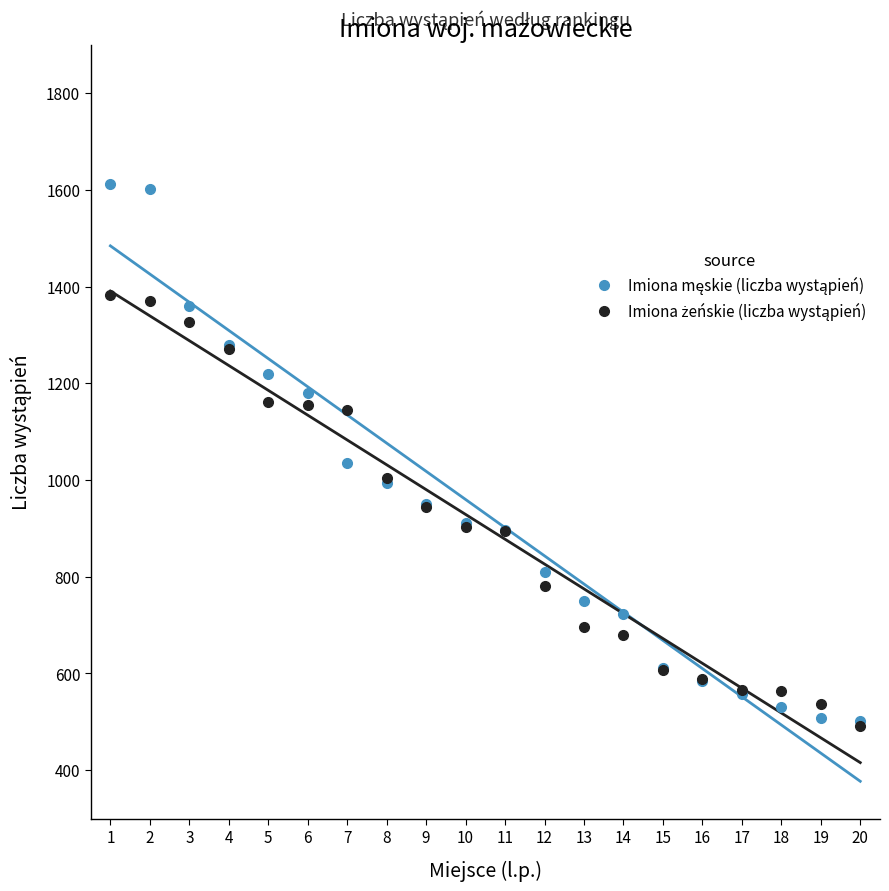

Which series has the largest range (max minus min)?

Imiona męskie (liczba wystąpień)